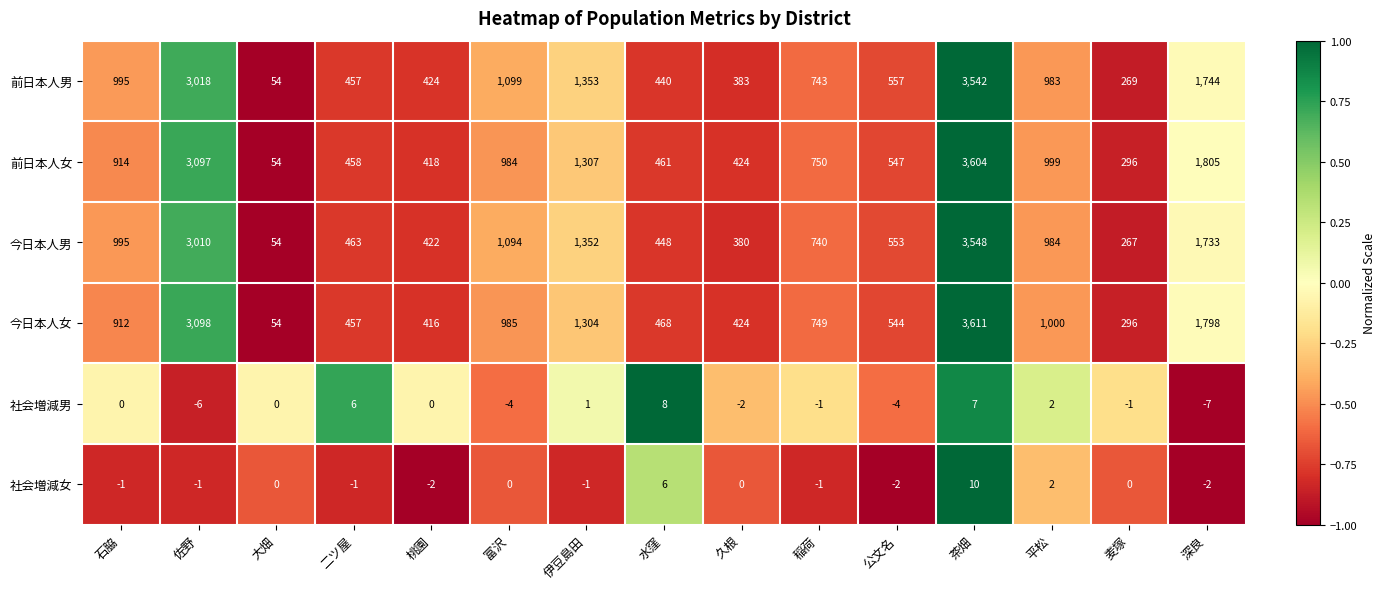

Read the 前日本人男 value at 公文名, to the nearest 10.

560